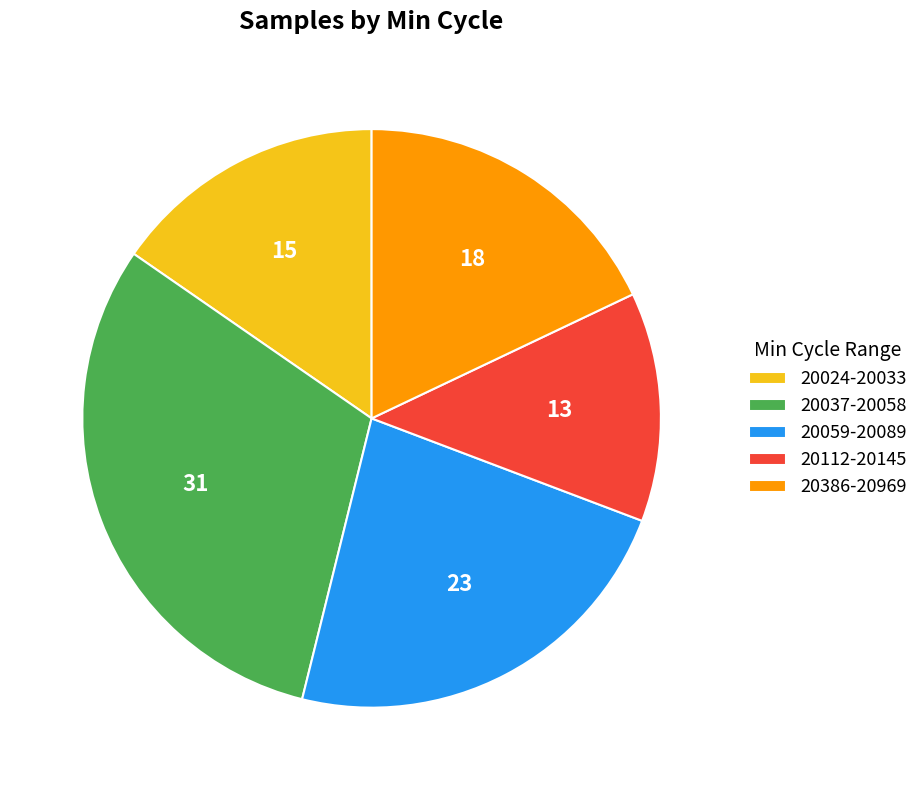

Rank the categories by value from highest to lowest.

20037-20058, 20059-20089, 20386-20969, 20024-20033, 20112-20145